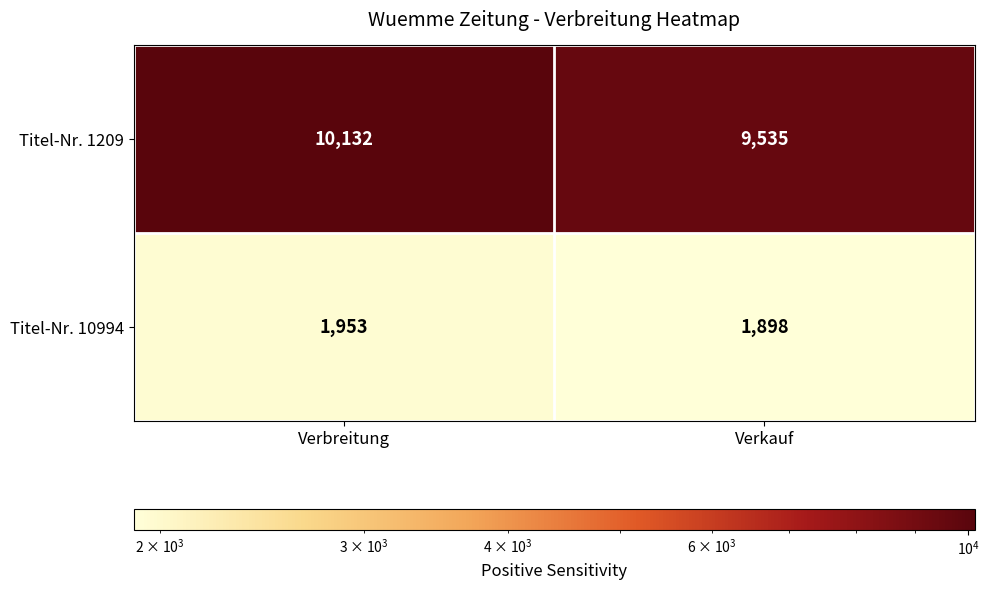

At which label is Titel-Nr. 10994 closest to 1925?

Verkauf